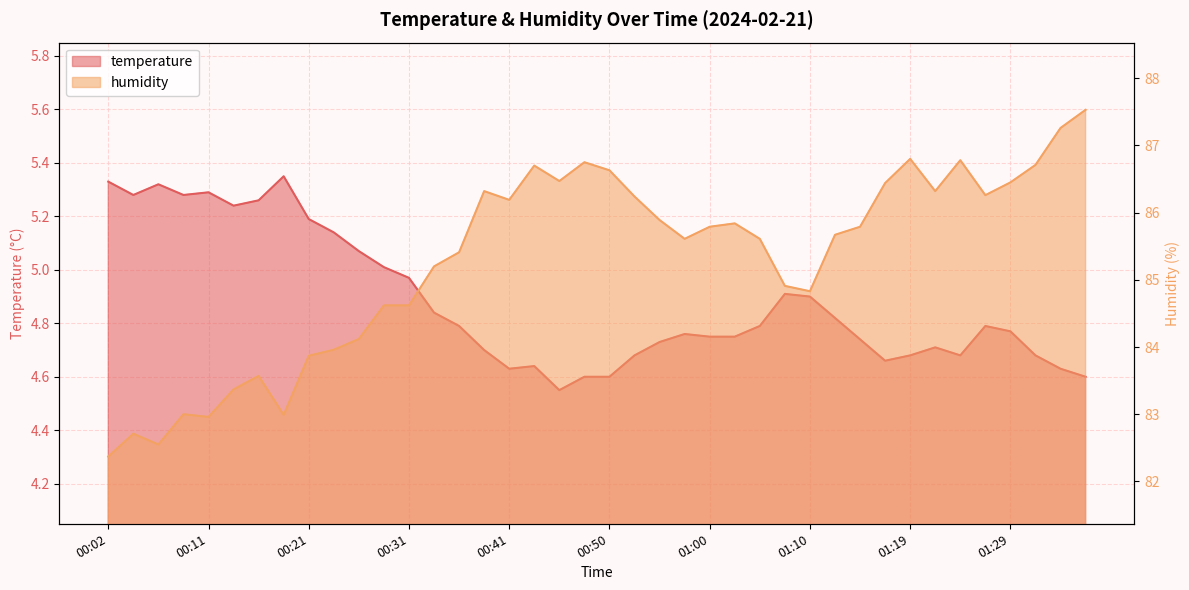

List the labels in order of temperature value, smallest first.

00:45, 00:48, 00:50, 01:36, 00:41, 01:34, 00:43, 01:17, 00:53, 01:19, 01:24, 01:32, 00:38, 01:22, 00:55, 01:15, 01:00, 01:02, 00:58, 01:29, 00:36, 01:05, 01:27, 01:12, 00:33, 01:10, 01:07, 00:31, 00:28, 00:26, 00:24, 00:21, 00:14, 00:16, 00:04, 00:09, 00:11, 00:07, 00:02, 00:19